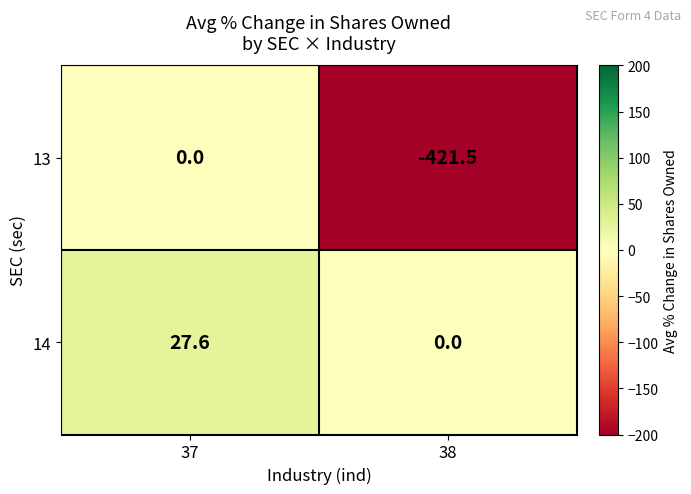

What is the sum of all 13 values?

-421.5